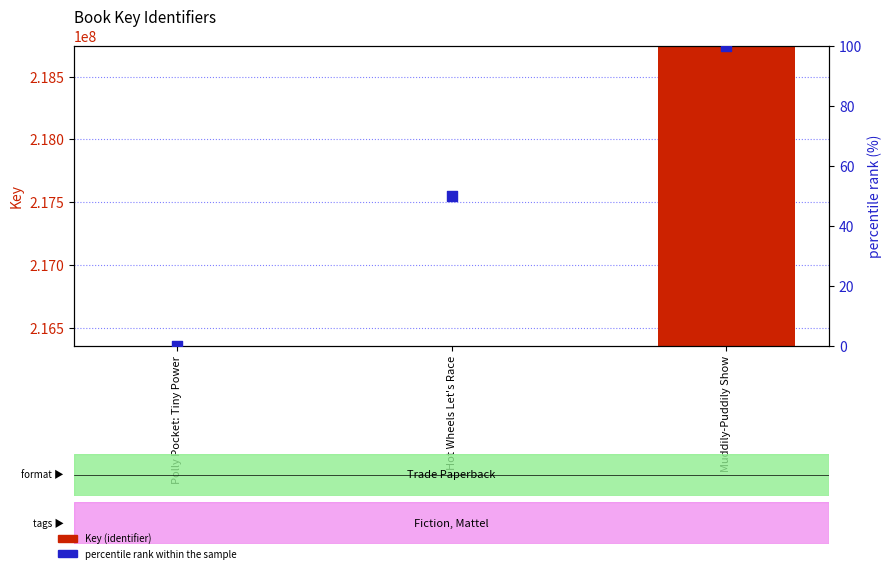

Which series has the widest spread of Y values?

Key (identifier)